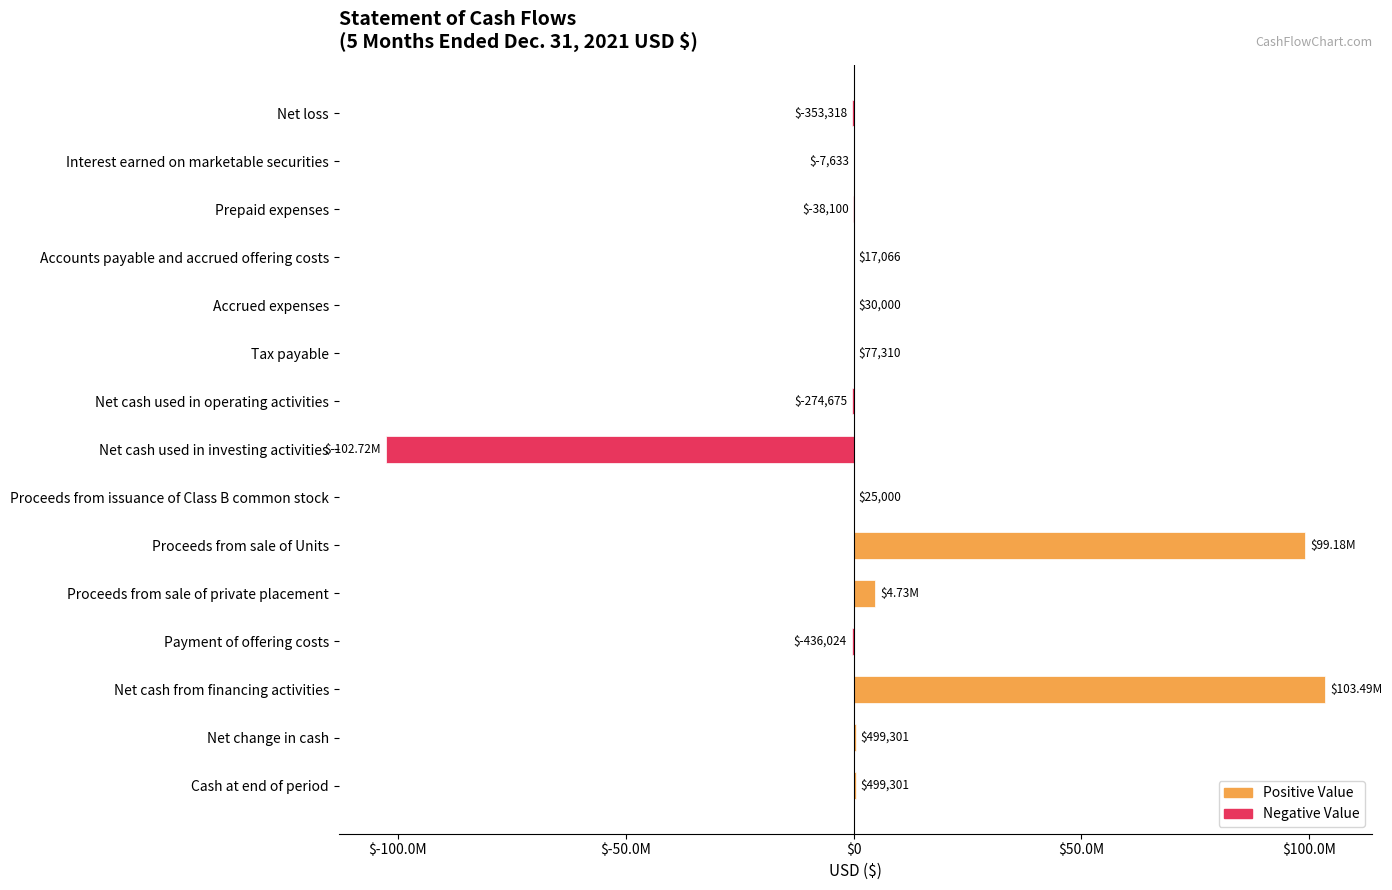

Are the bars horizontal?

Yes